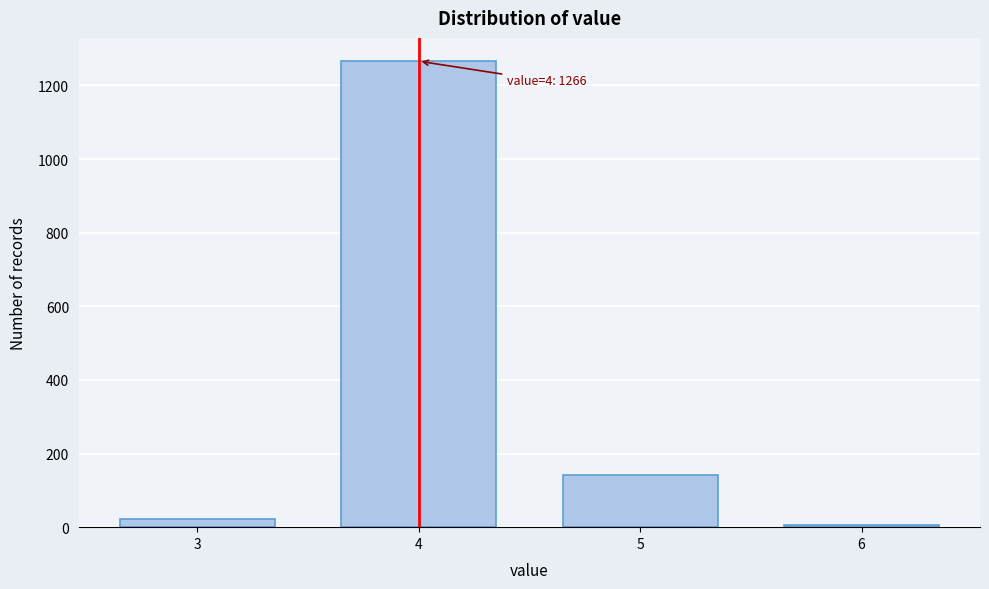

Reading left to right, transcribe all the data shown in this chart.

21	1266	143	7